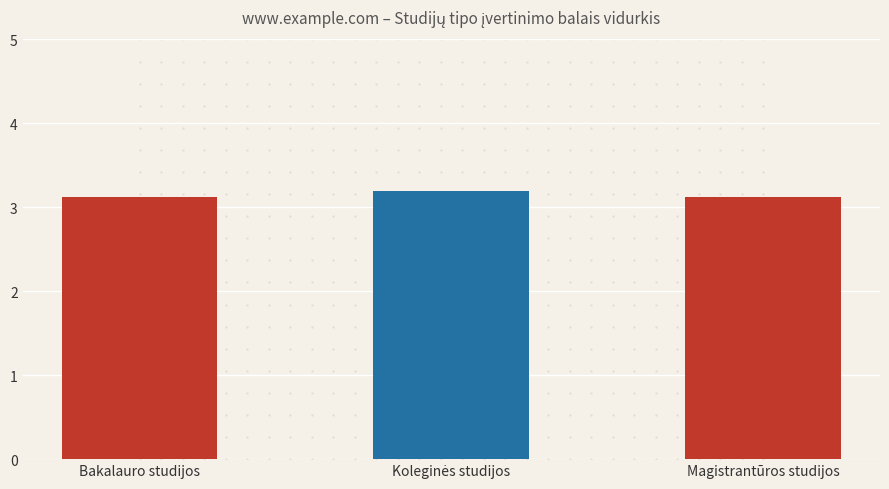

What is the average value?

3.1